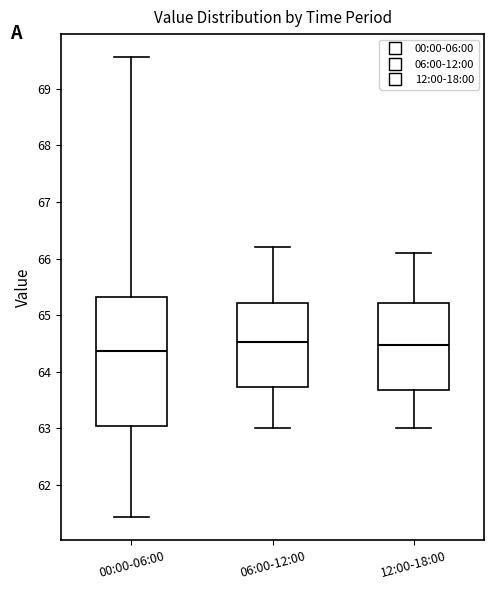

Where does the median line of the box for 12:00-18:00 sit on the y-axis? The values are not printed on the chart, so give them approximately, as read against the axis.

64.5